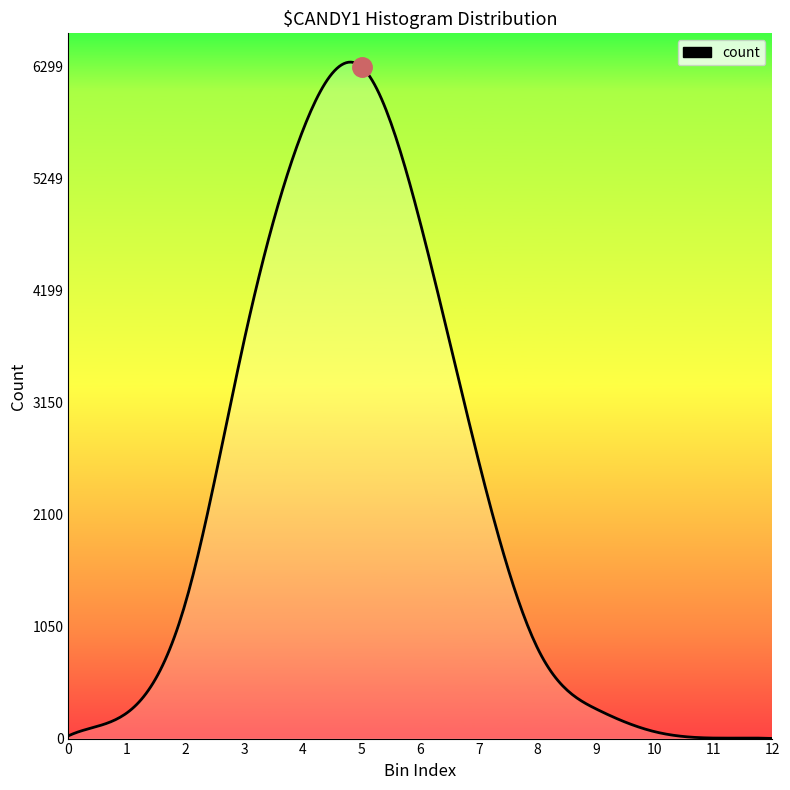

How many distinct data groups are displayed?

1